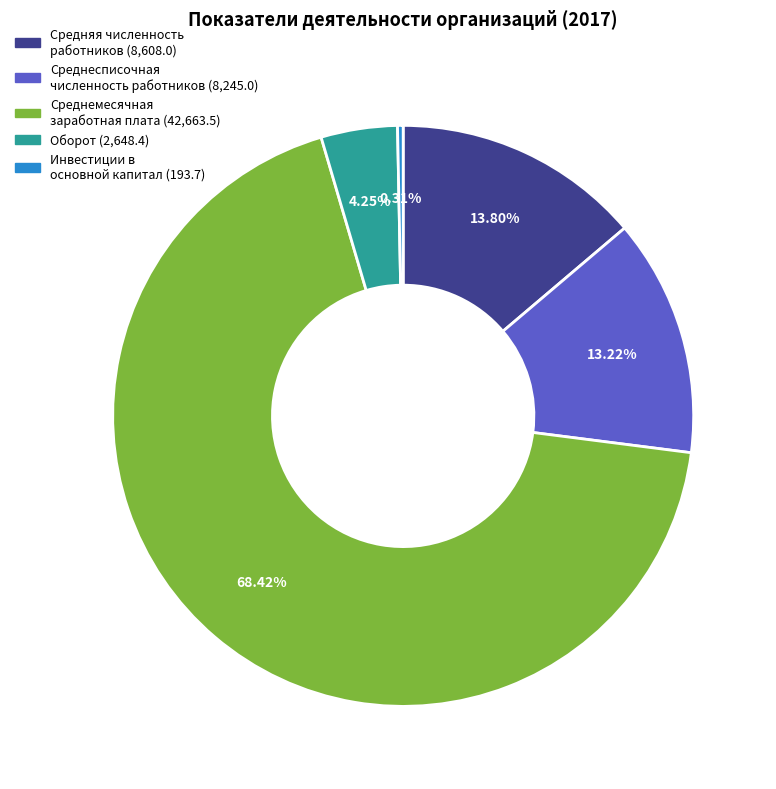

Does any single category account for the majority?

Yes